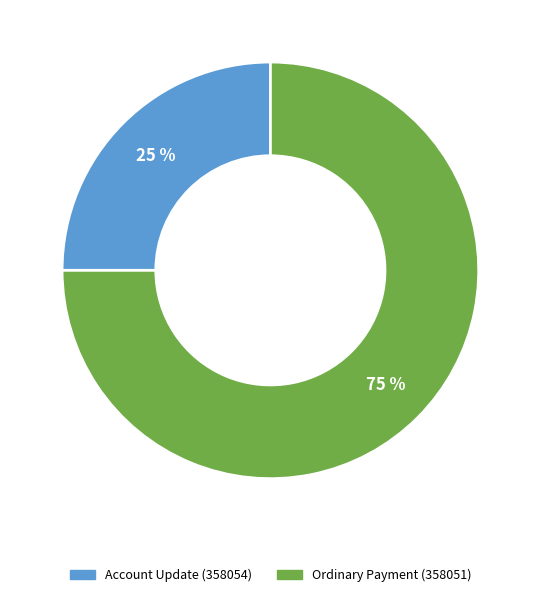

What percentage is the Account Update (358054) slice, to the nearest percent?

25%